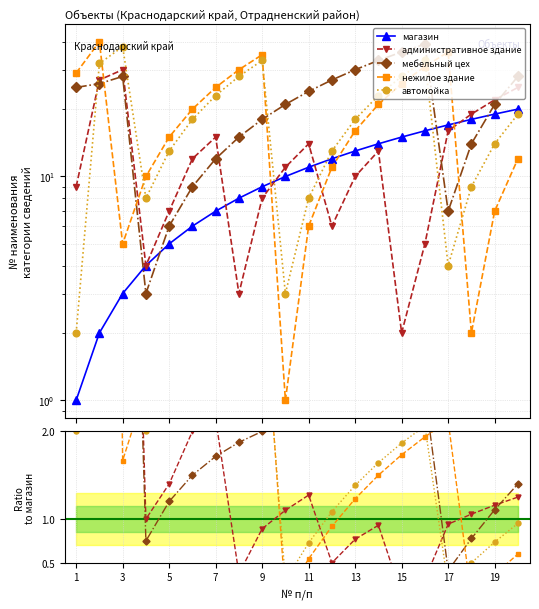

Between 1 and 3, which series saw the biggest shift?

автомойка